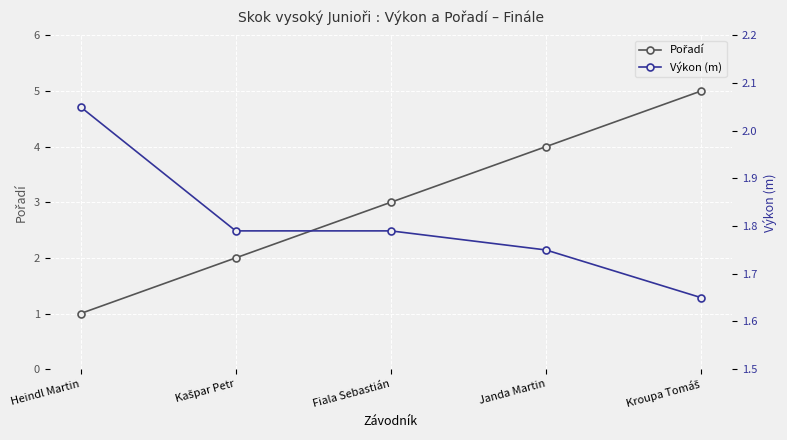

What is the sum of the Pořadí values at Fiala Sebastián and Janda Martin?

7.0